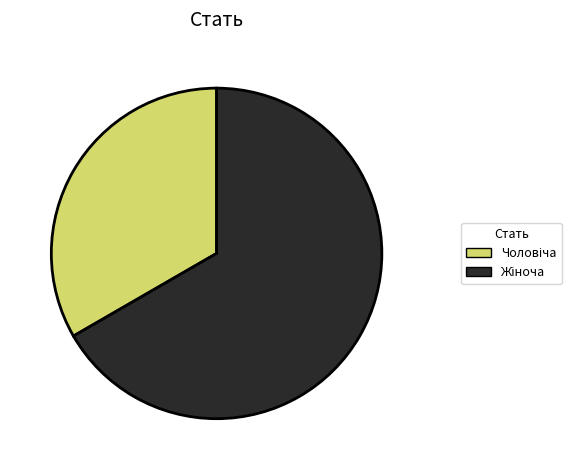

Is there a majority slice in this chart?

Yes